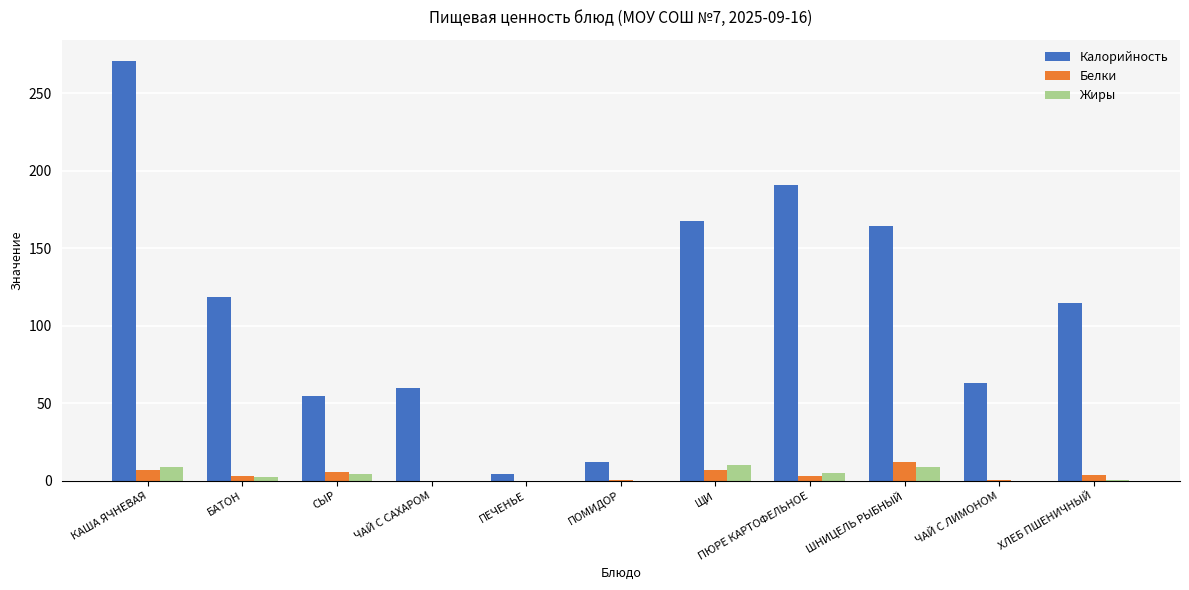

What is the spread (max minus min) of values at БАТОН?

116.5